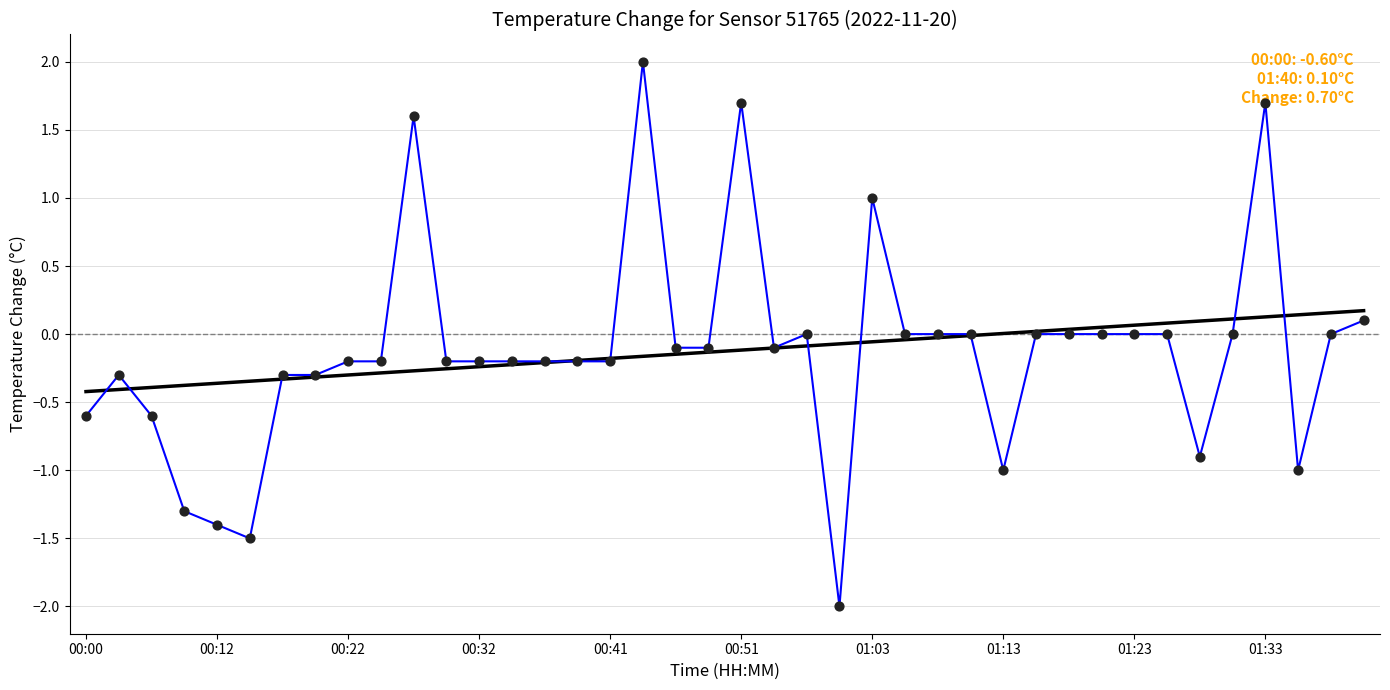

What is the maximum value shown in the chart?

2.0